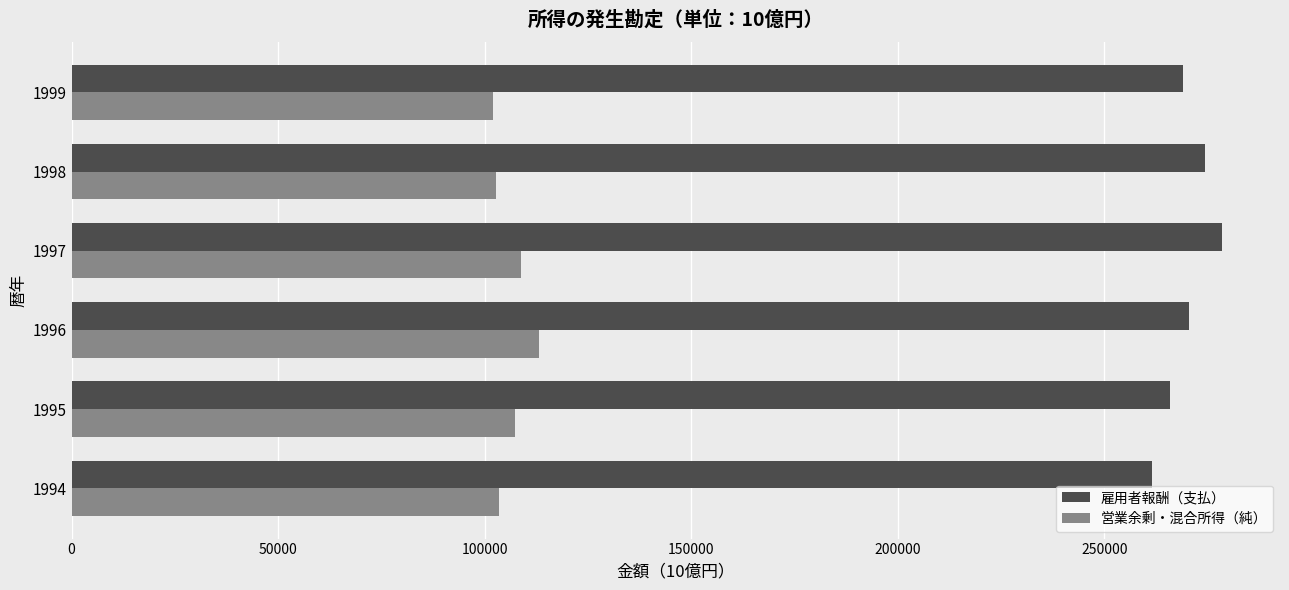

What is the maximum value shown in the chart?

278619.7